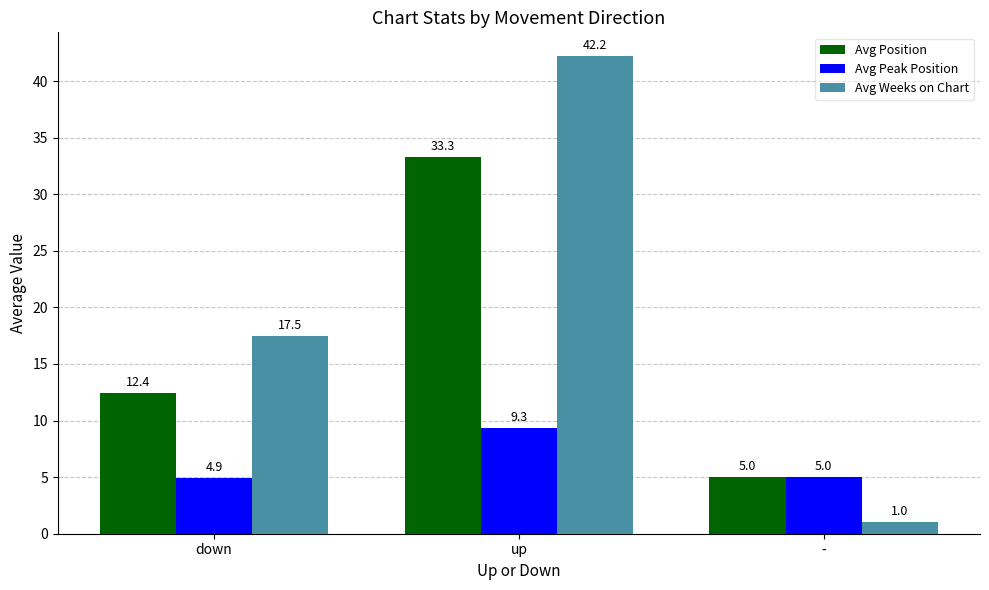

Which series has the largest range (max minus min)?

Avg Weeks on Chart